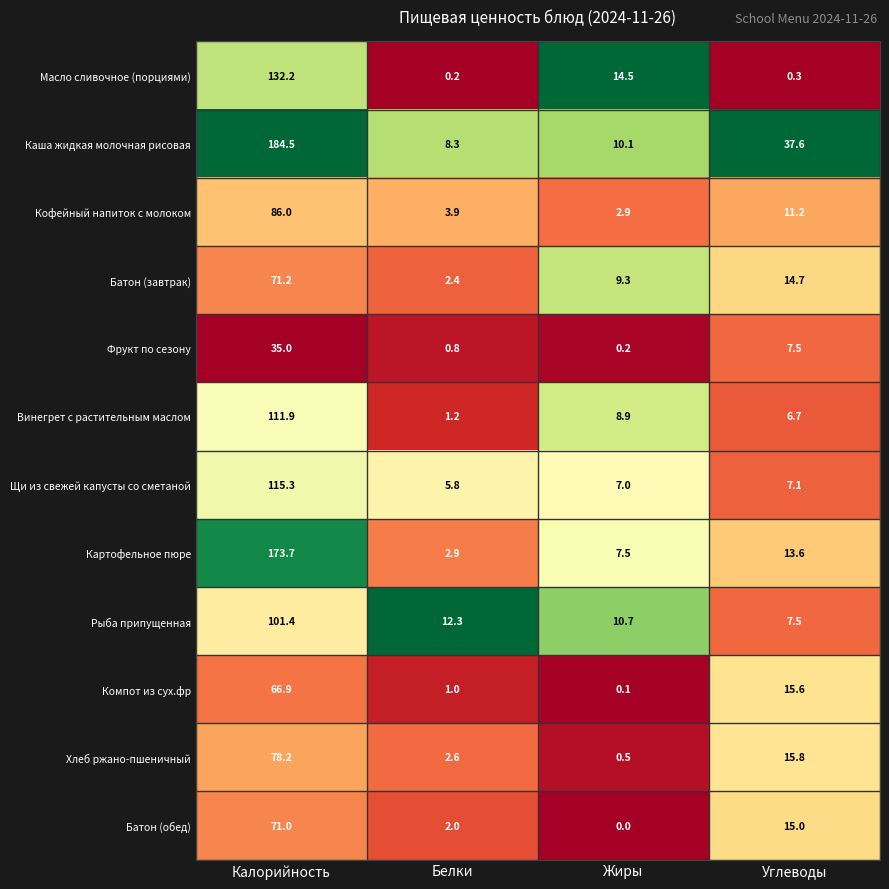

Is it true that Винегрет с растительным маслом equals 159.0 at Калорийность?

False